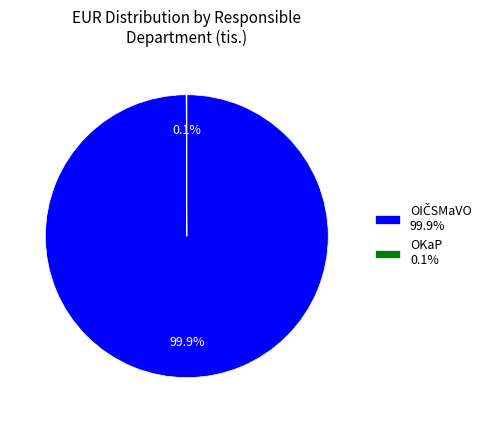

Is there any slice that represents more than half of the pie?

Yes